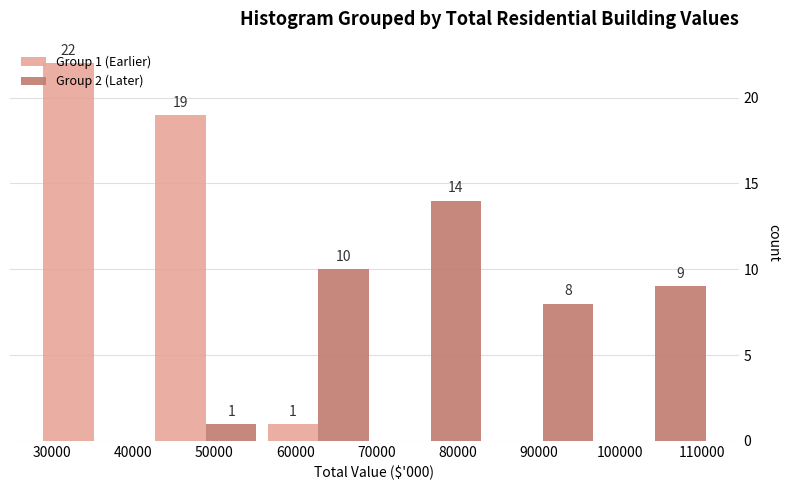

In the Group 2 (Later) series, which range on the x-axis has the tallest bar?

70000 to 84000